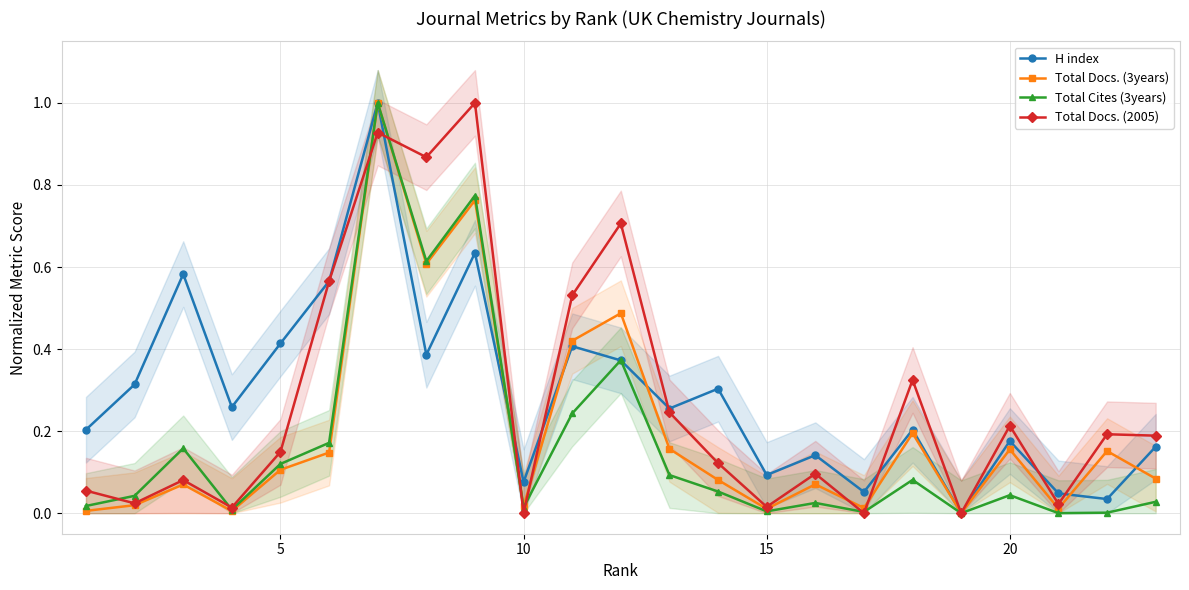

Reading right to left, transcribe all the data shown in this chart.

H index: 0.2	0.0	0.0	0.2	0.0	0.2	0.1	0.1	0.1	0.3	0.3	0.4	0.4	0.1	0.6	0.4	1.0	0.6	0.4	0.3	0.6	0.3	0.2
Total Docs. (3years): 0.1	0.2	0.0	0.2	0.0	0.2	0.0	0.1	0.0	0.1	0.2	0.5	0.4	0.0	0.8	0.6	1.0	0.1	0.1	0.0	0.1	0.0	0.0
Total Cites (3years): 0.0	0.0	0.0	0.0	0.0	0.1	0.0	0.0	0.0	0.1	0.1	0.4	0.2	0.0	0.8	0.6	1.0	0.2	0.1	0.0	0.2	0.0	0.0
Total Docs. (2005): 0.2	0.2	0.0	0.2	0.0	0.3	0.0	0.1	0.0	0.1	0.2	0.7	0.5	0.0	1.0	0.9	0.9	0.6	0.1	0.0	0.1	0.0	0.1